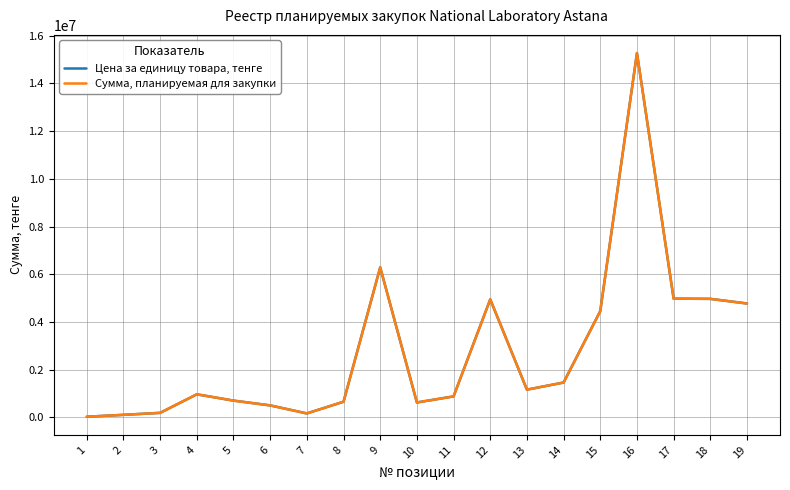

Does the chart have visible grid lines?

Yes